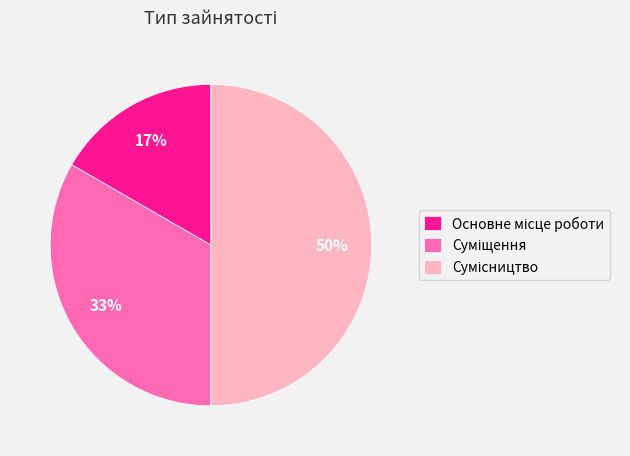

To the nearest percent, what is the difference between the largest and smallest slice percentages?

33%